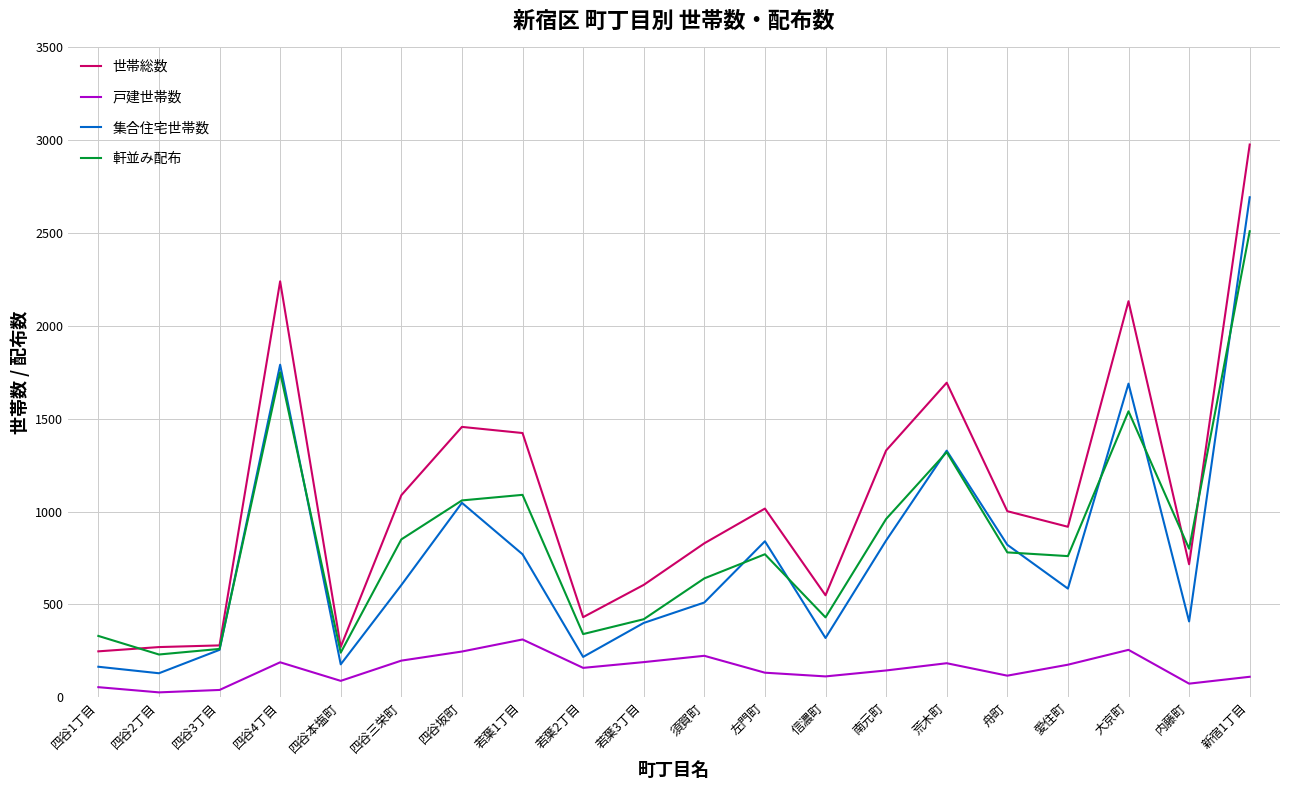

Which series has the largest total across all categories?

世帯総数